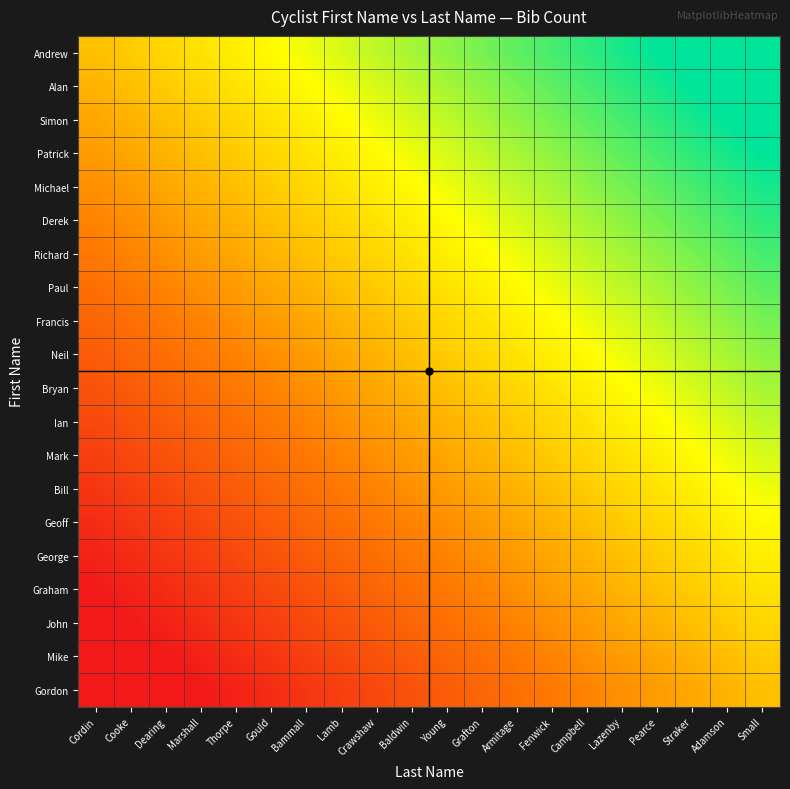

Which series changed the most between Dearing and Grafton?

Andrew